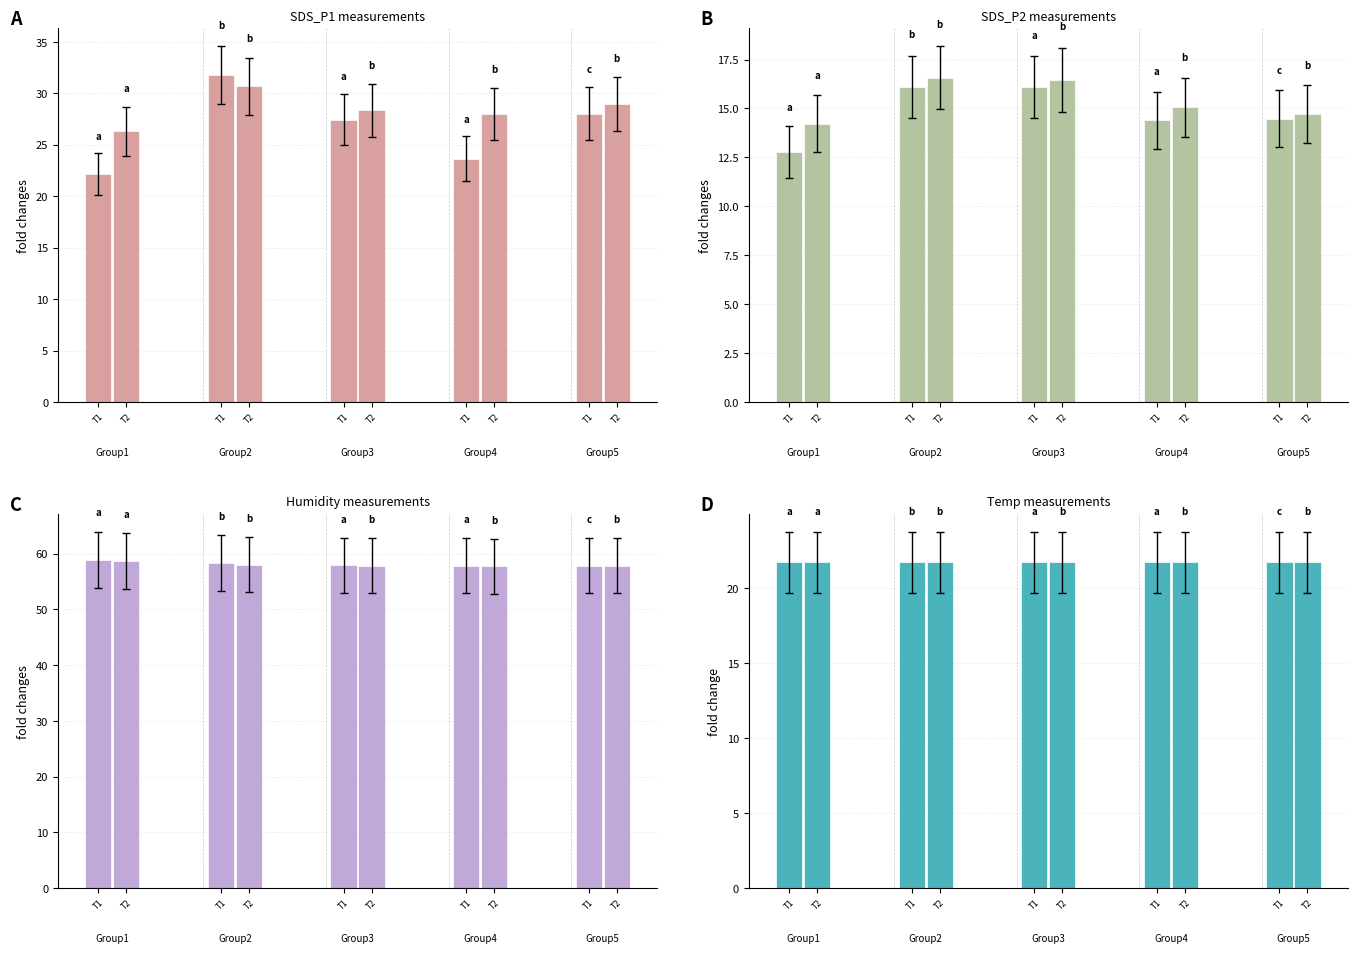

The SDS_P2 series shows 25.7 at 00:19. True or false?

False